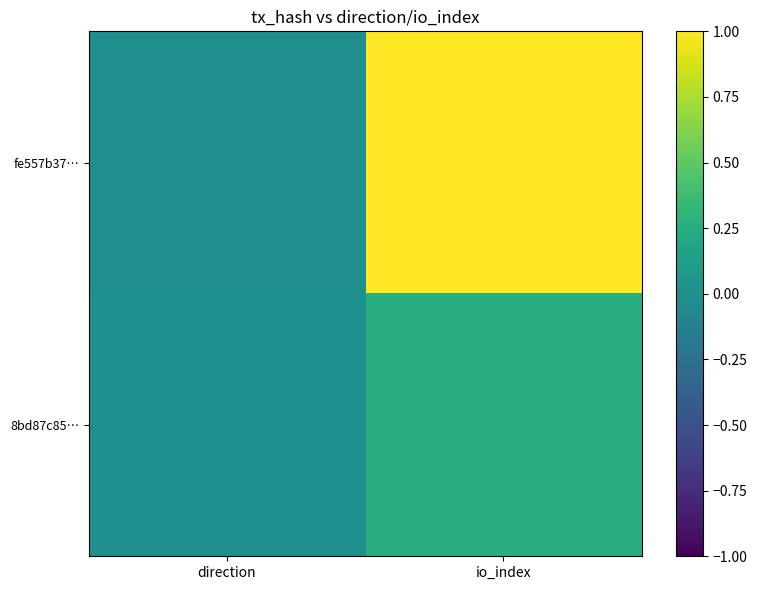

Which series has the largest total across all categories?

fe557b37…